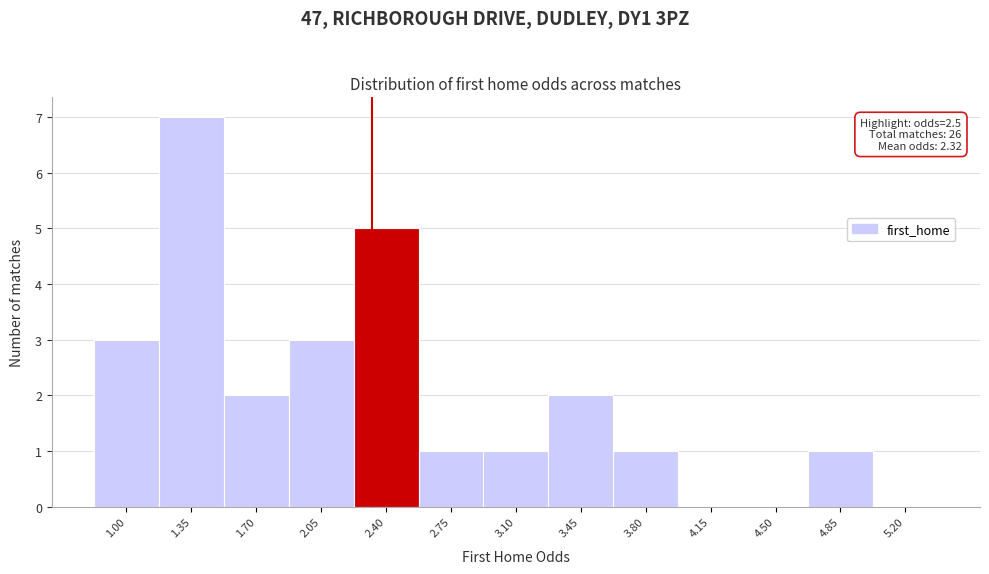

Reading right to left, what are all the values shown in this chart?

5.20=0	4.85=1	4.50=0	4.15=0	3.80=1	3.45=2	3.10=1	2.75=1	2.40=5	2.05=3	1.70=2	1.35=7	1.00=3